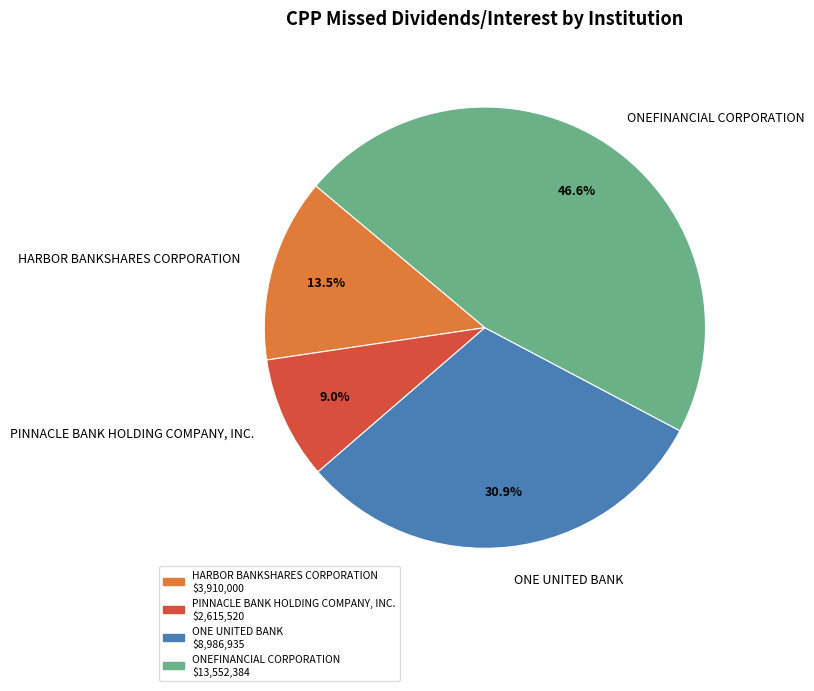

Is ONEFINANCIAL CORPORATION the majority of the pie?

No